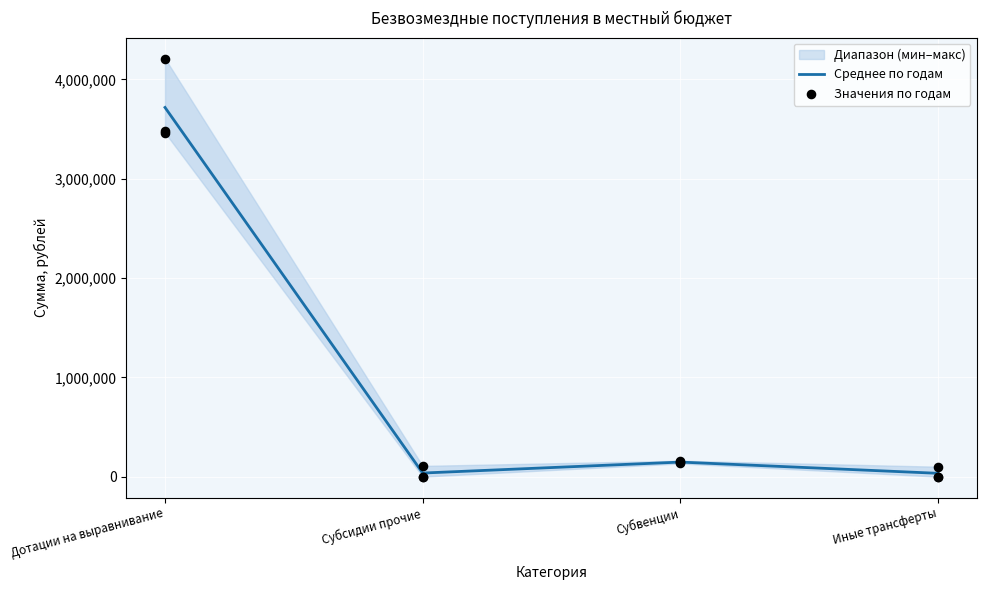

At which label is Среднее по годам closest to 1875385?

Субвенции